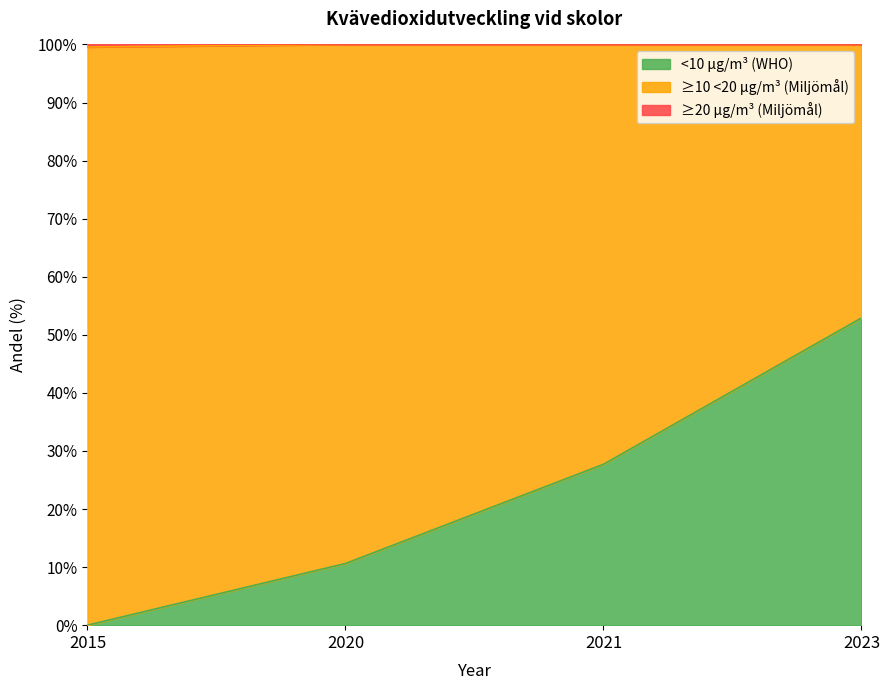

True or false: <10 µg/m³ (WHO) and ≥20 µg/m³ (Miljömål) cross at least once.

False